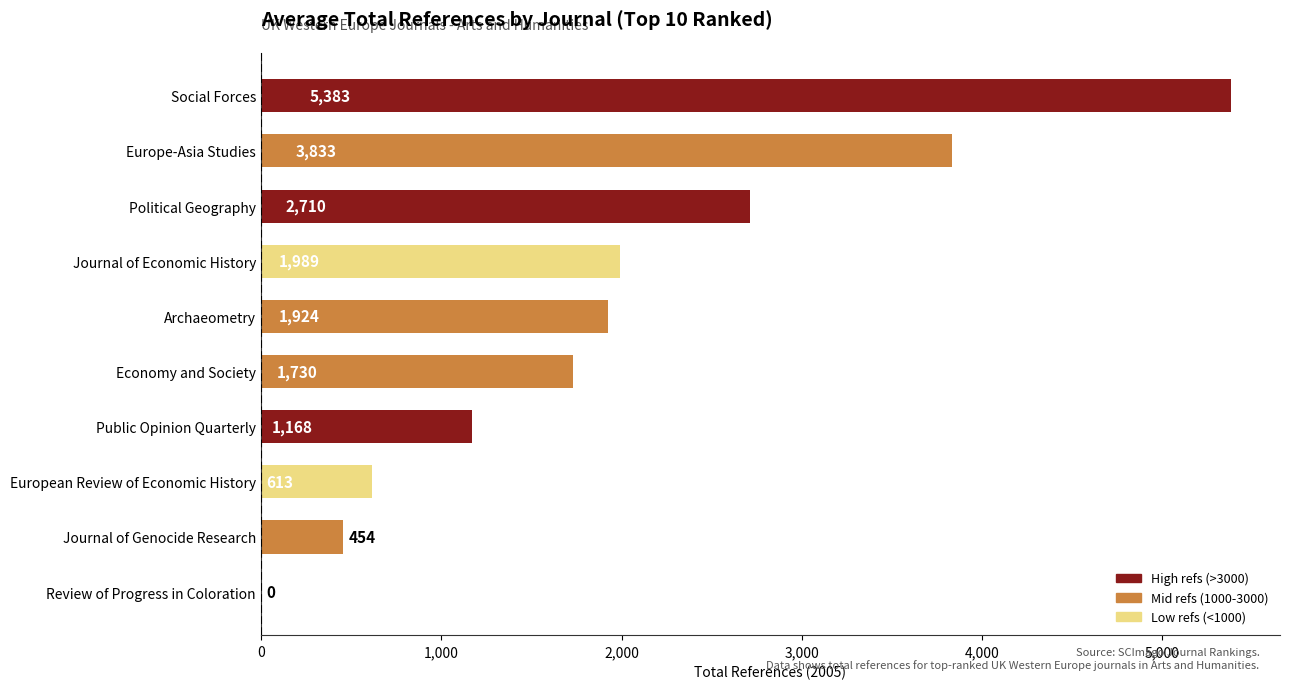

What is the sum of all values?

19804